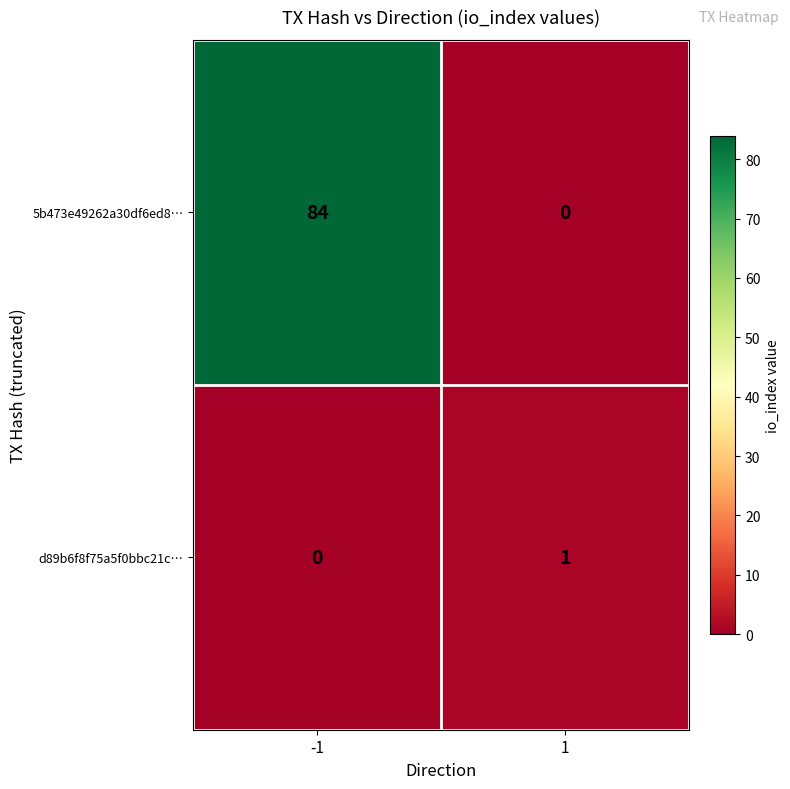

What is the sum of all 5b473e49262a30df6ed8… values?

84